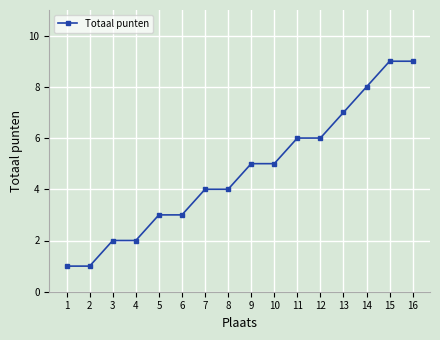

How many values are below 5?

8